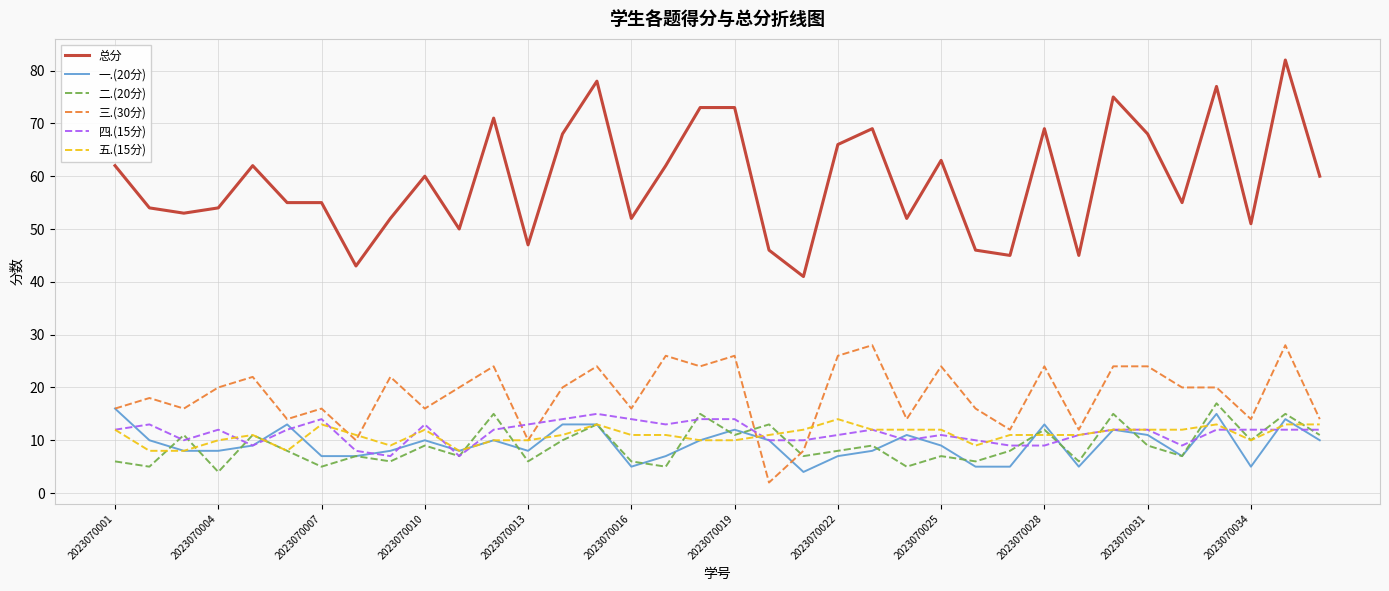

What is the maximum value shown in the chart?

82